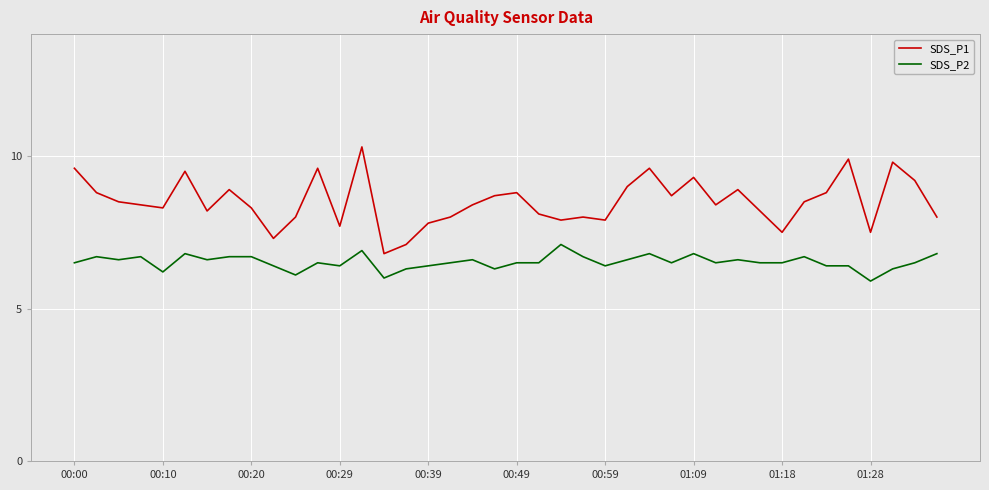

How many categories are shown in the chart?

40